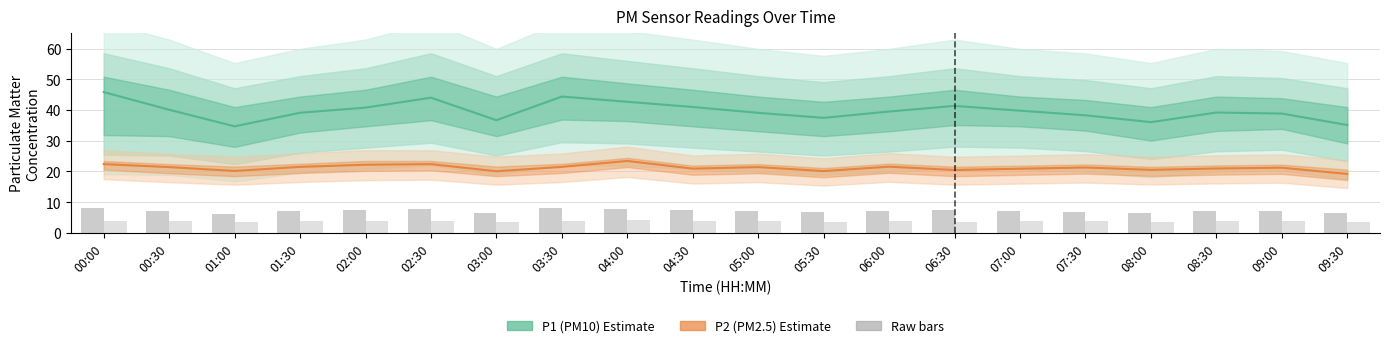

What is the total value across all series at 00:00?

80.6